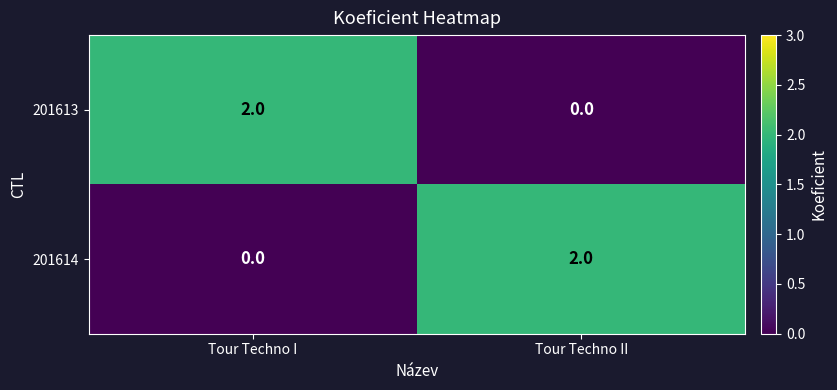

The 201613 series shows 3 at Tour Techno I. True or false?

False